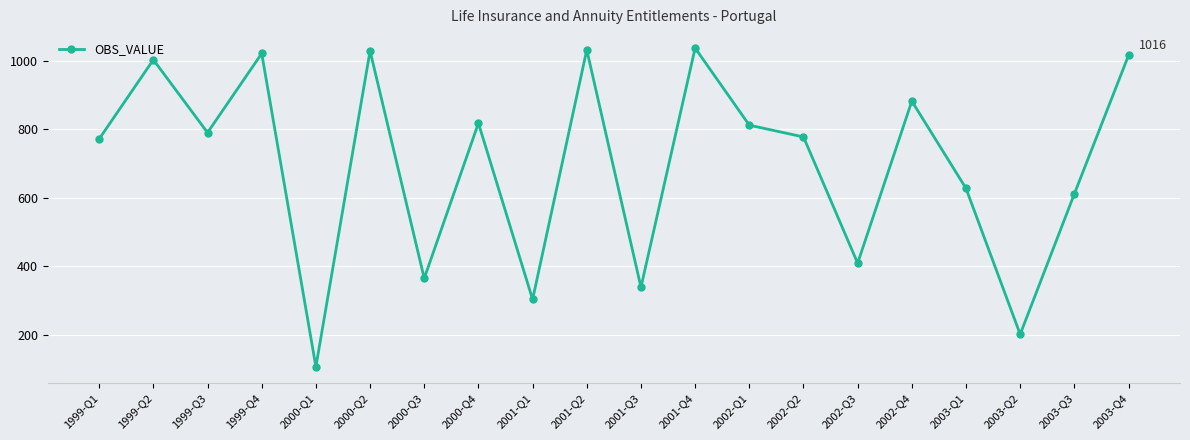

What is the minimum value shown in the chart?

105.9